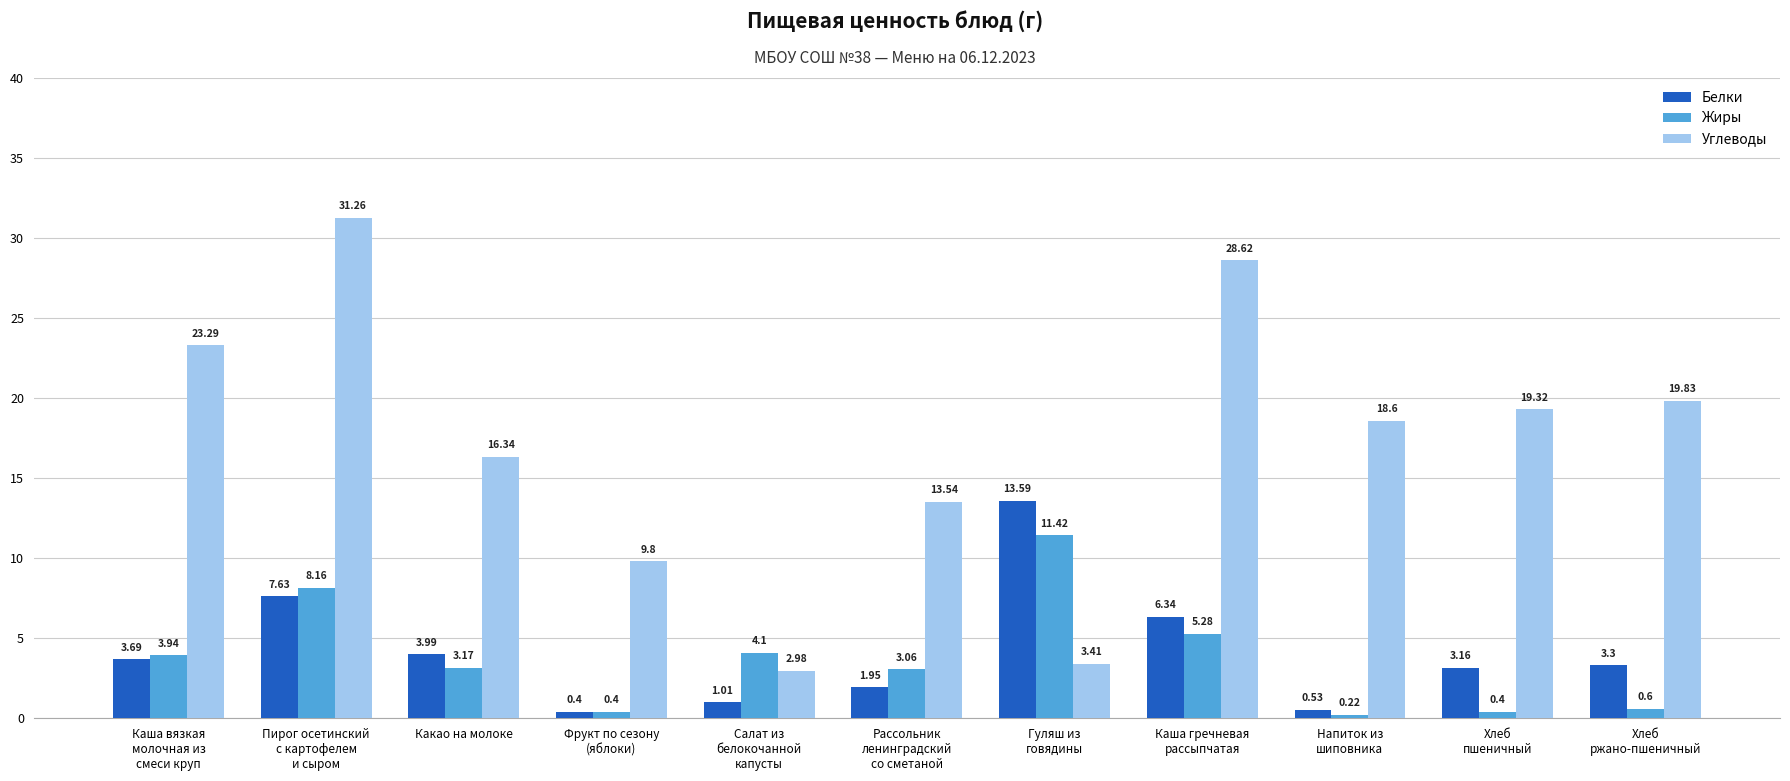

Between Рассольник
ленинградский
со сметаной and Каша гречневая
рассыпчатая, which series saw the biggest shift?

Углеводы